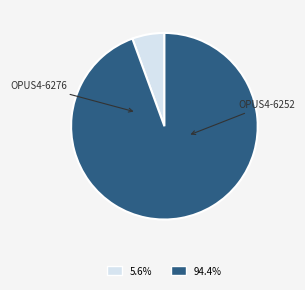

To the nearest percent, what portion does OPUS4-6276 represent?

6%